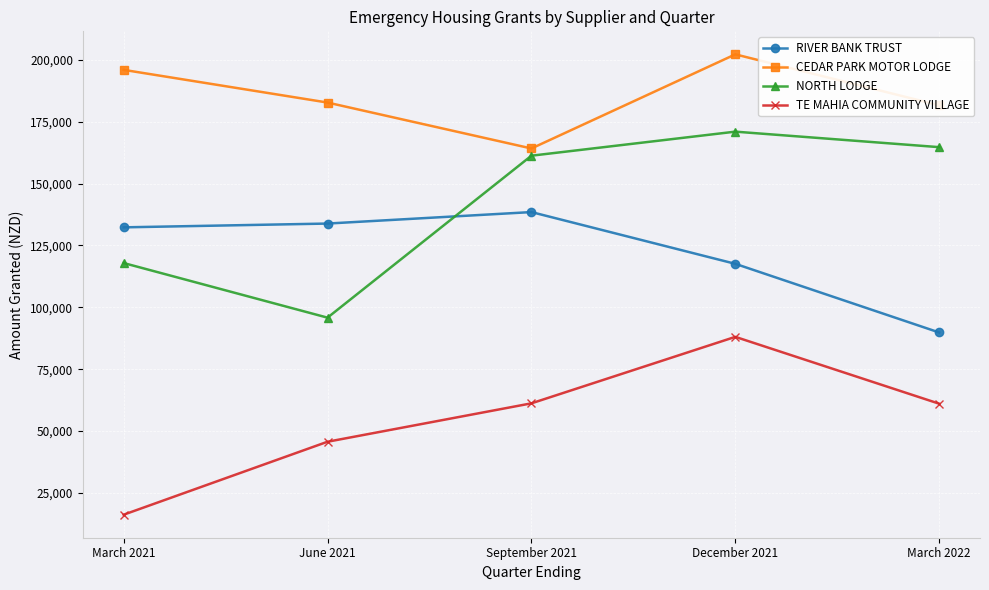

True or false: CEDAR PARK MOTOR LODGE and RIVER BANK TRUST cross at least once.

False